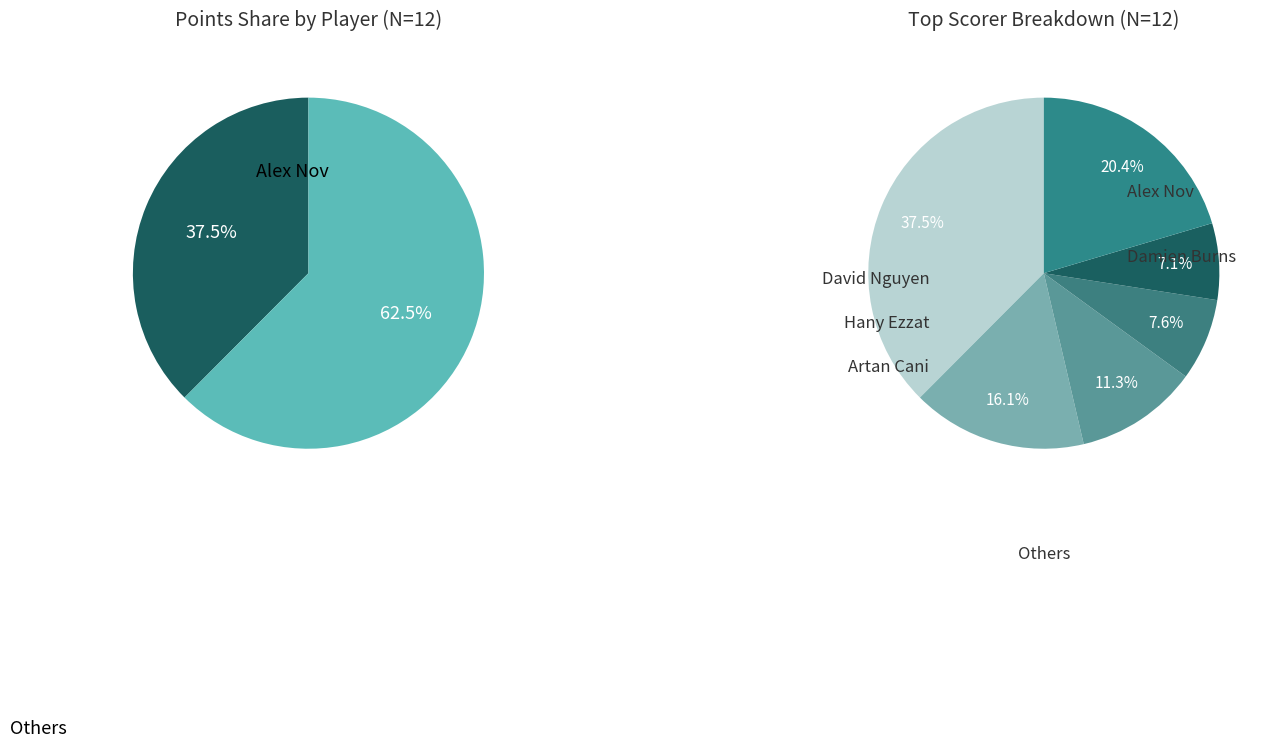

Combined, do David Nguyen and Nick McClelland account for over 50%?

No